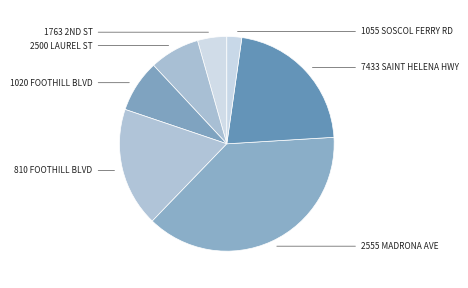

Which slice is the largest?

2555 MADRONA AVE